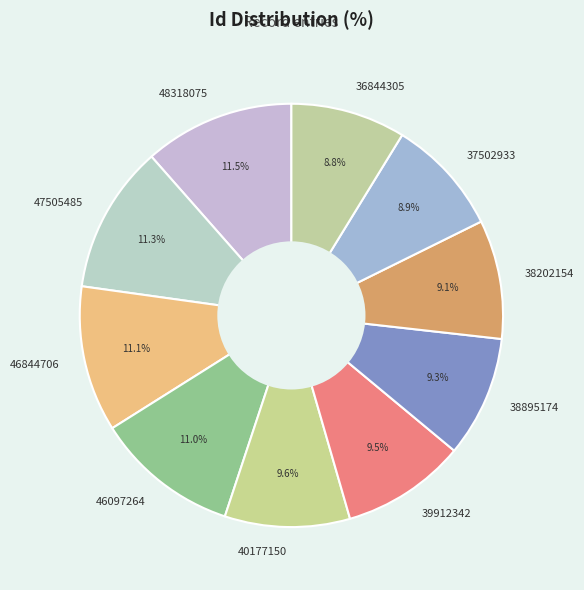

How many segments does this pie chart have?

10